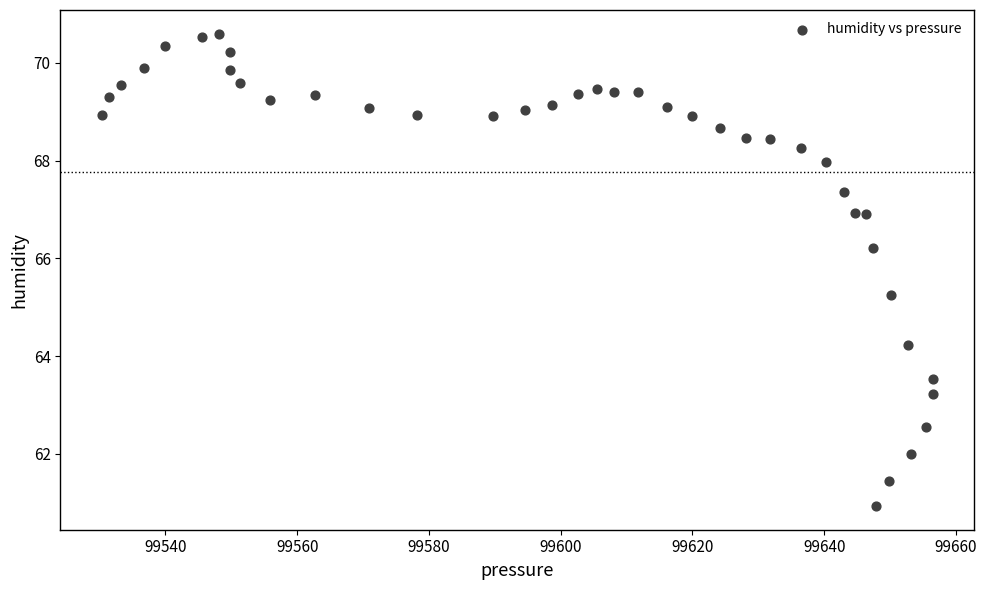

What is the range of X values (max minus min)?

126.1